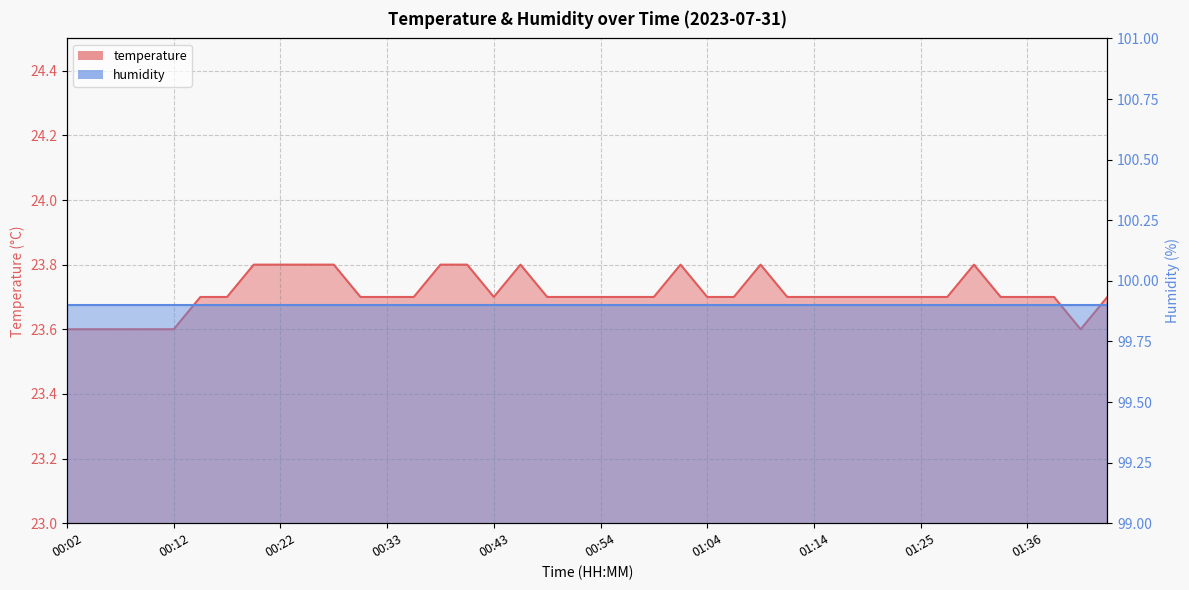

Where is the first local minimum?

00:43